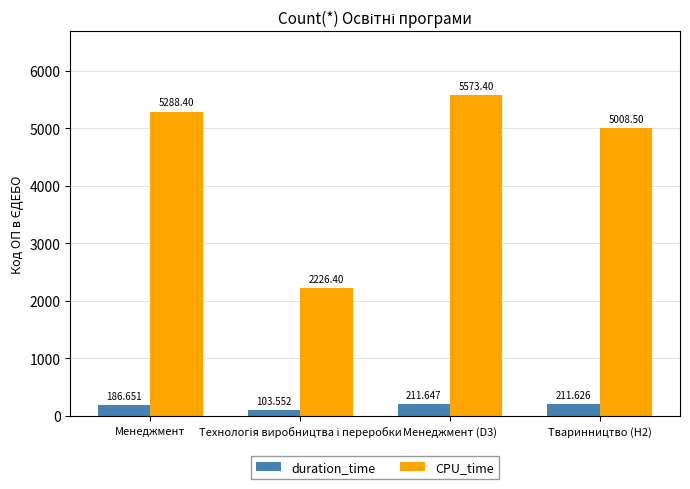

What is the label of the 4th bar from the left?

Тваринництво (H2)